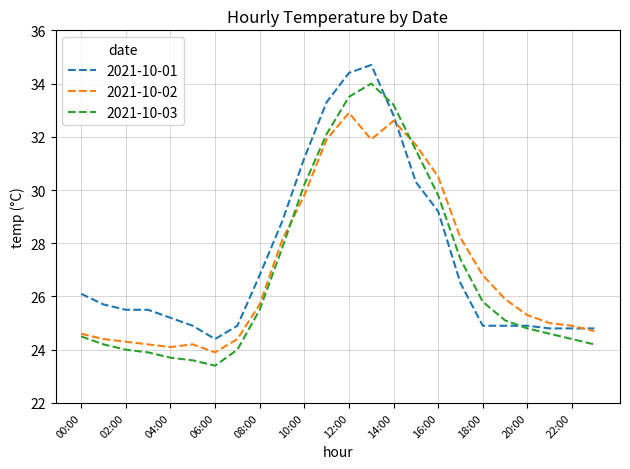

Which series has the largest range (max minus min)?

2021-10-03